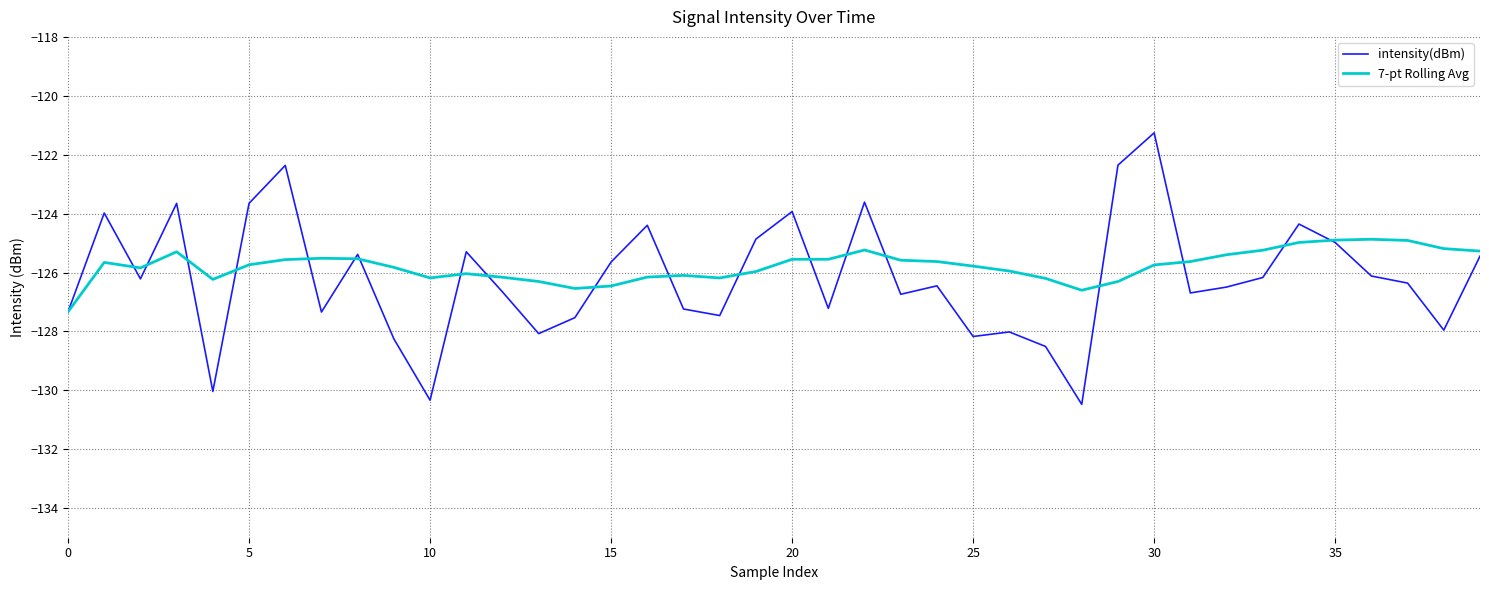

What is the minimum value for intensity(dBm)?

-130.5